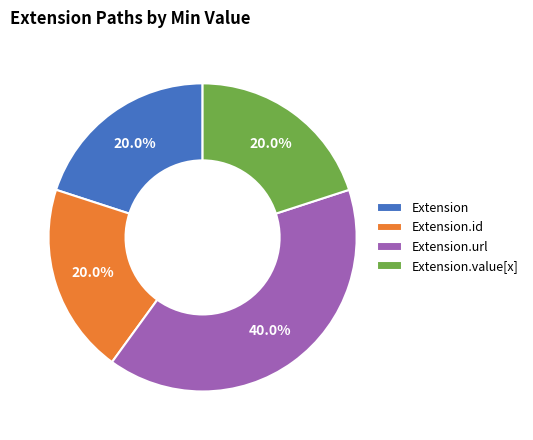

What is the ratio of the value at Extension.id to the value at Extension.url?

0.5